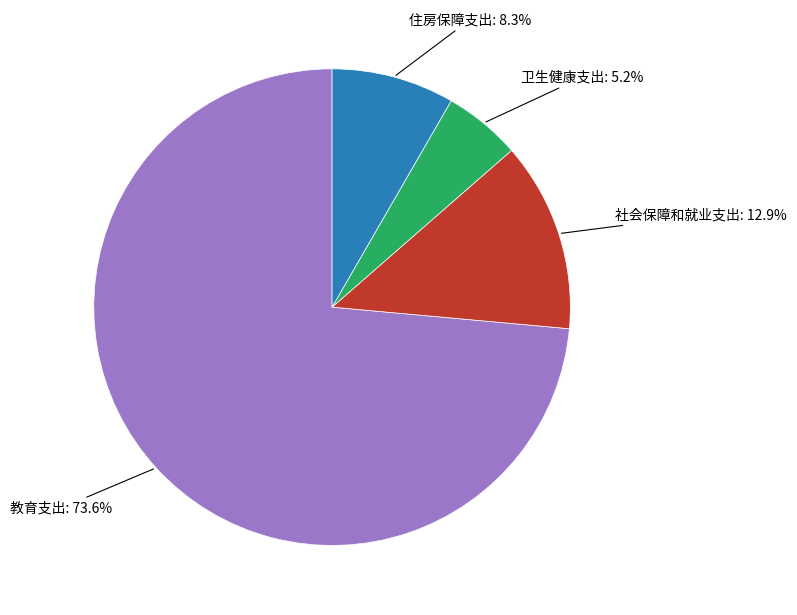

How many slices are in this pie chart?

4